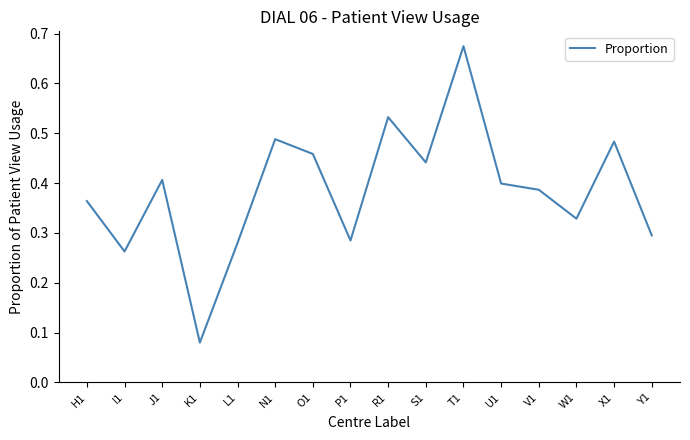

Which label corresponds to the smallest value in the chart?

K1